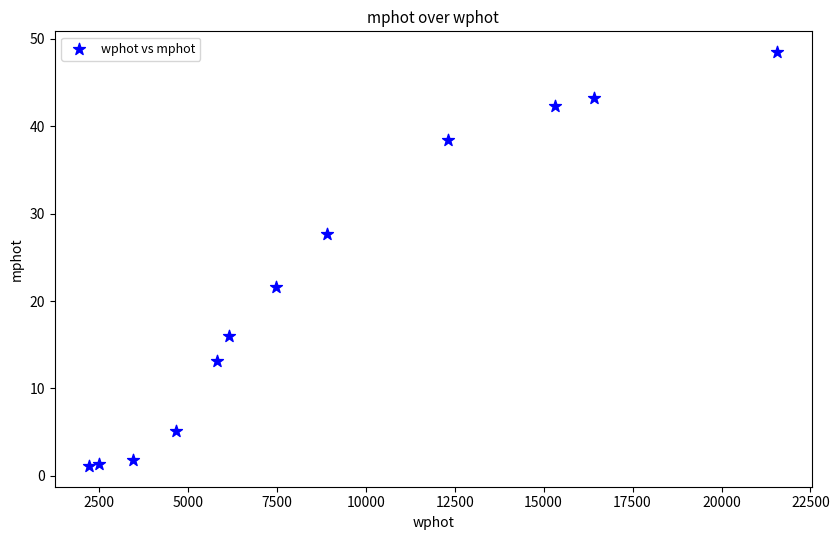

What Y value in the scatter plot is closest to 24?

21.7